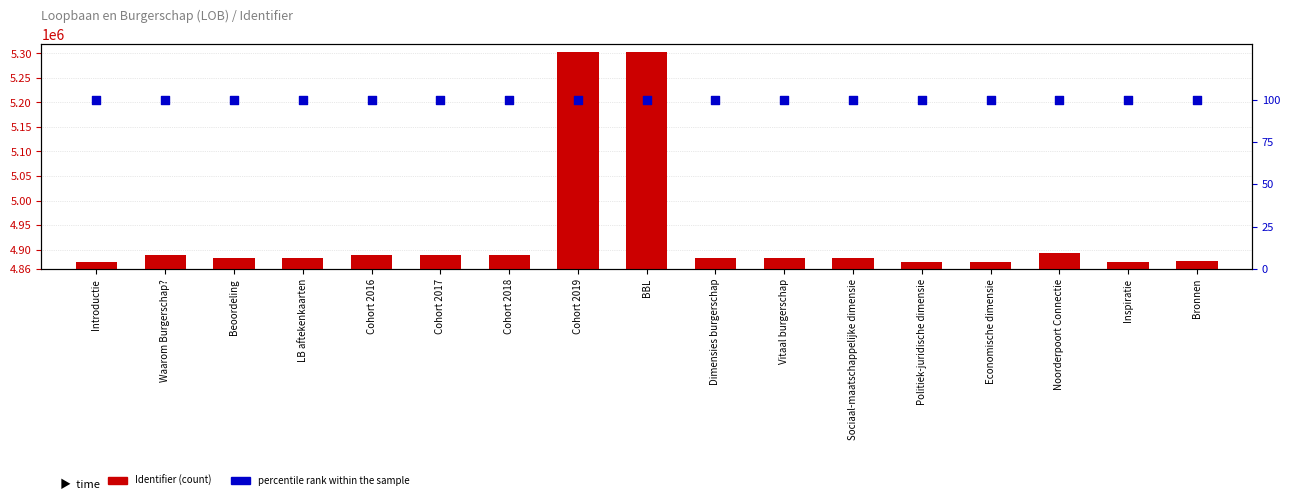

Which series has the widest spread of Y values?

Identifier